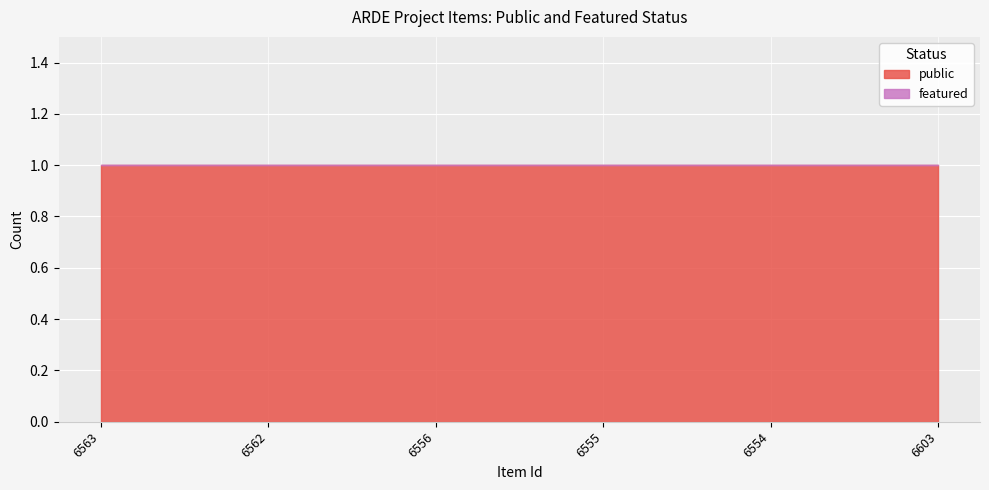

True or false: public has more than 2 points higher than both neighbors.

False